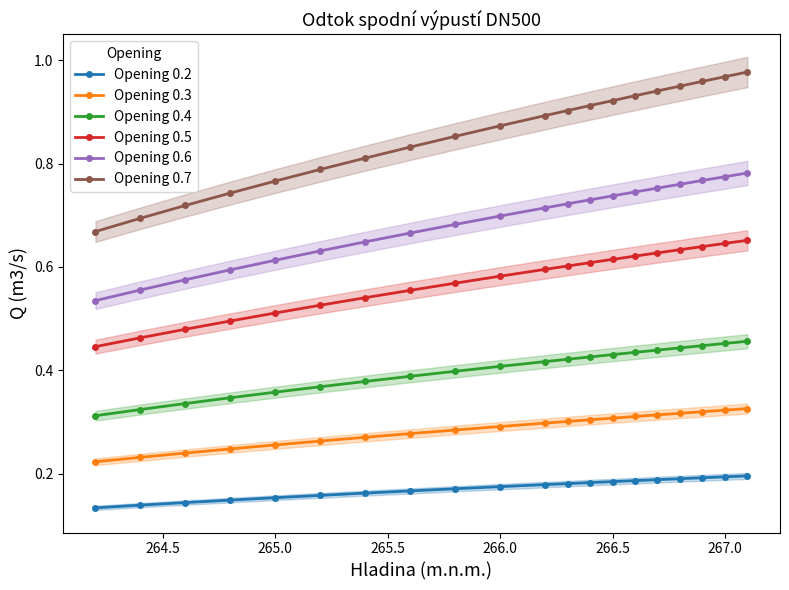

What is the sum of the Opening 0.5 values at 265.5 and 267.0?

1.2